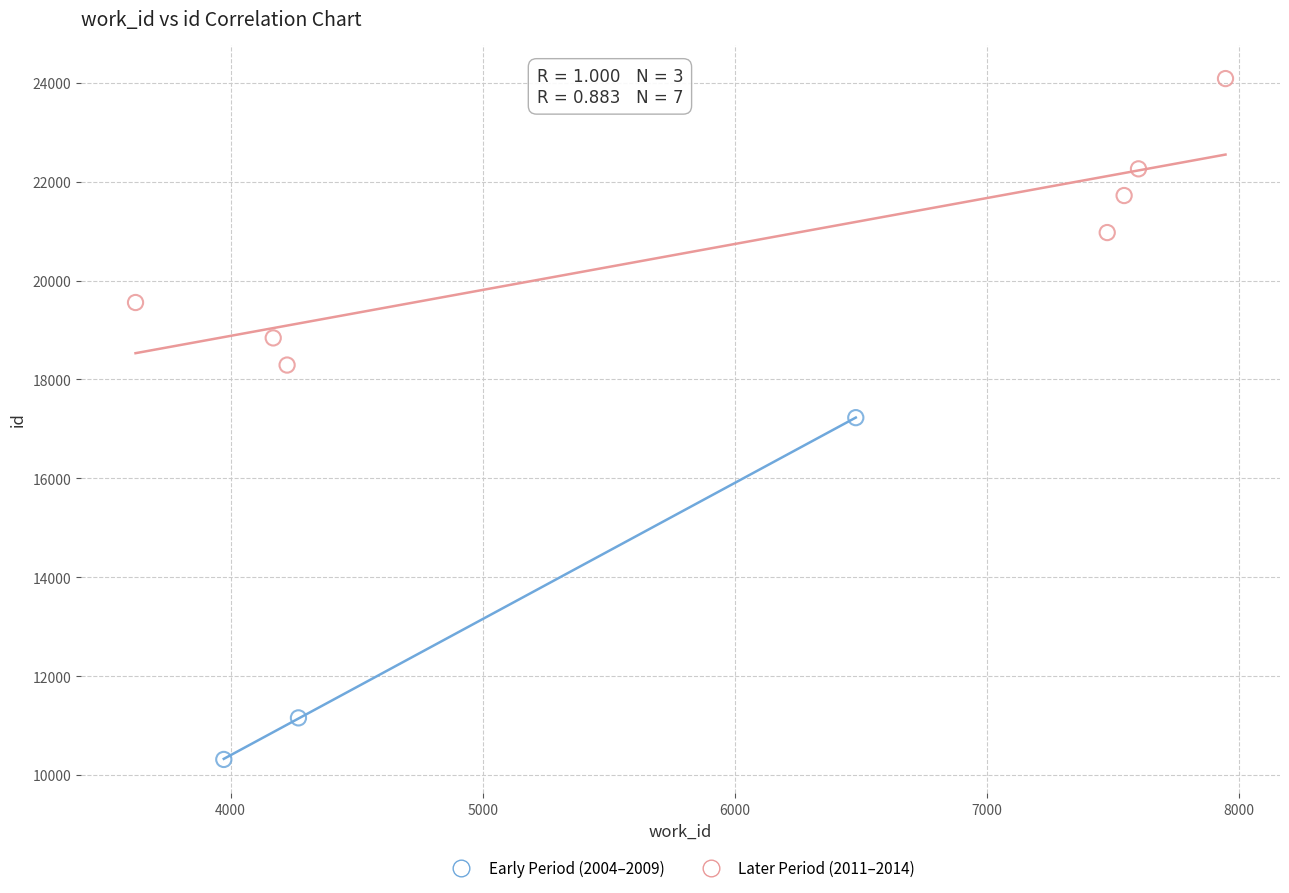

Which series has the largest Y range (max minus min)?

Early Period (2004–2009)